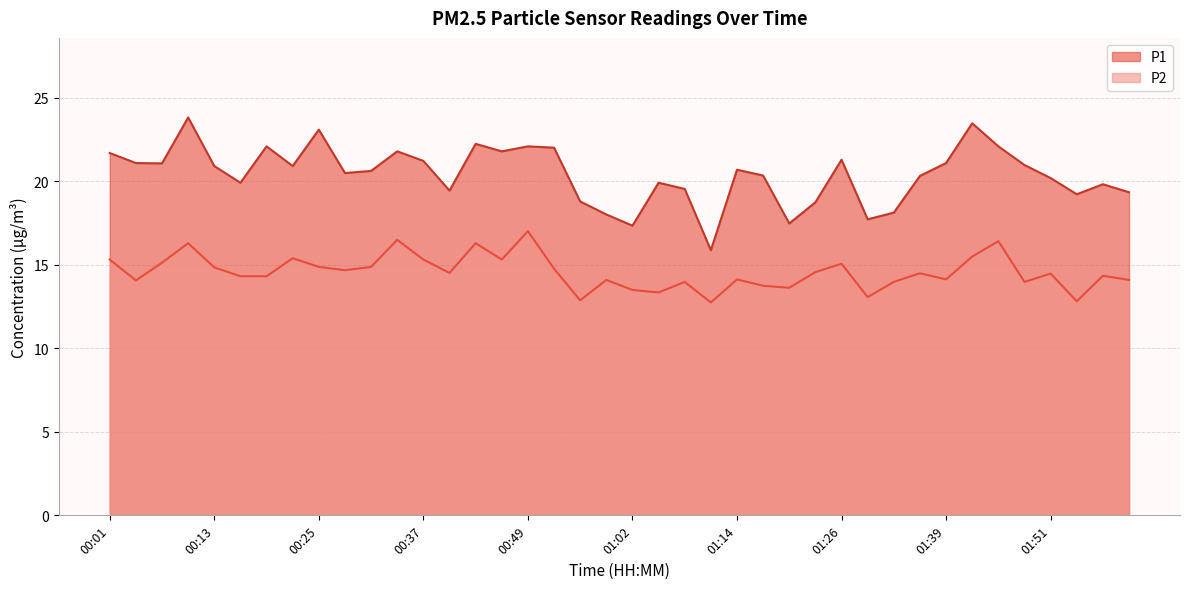

How many interior local peaks does the P2 series have?

13